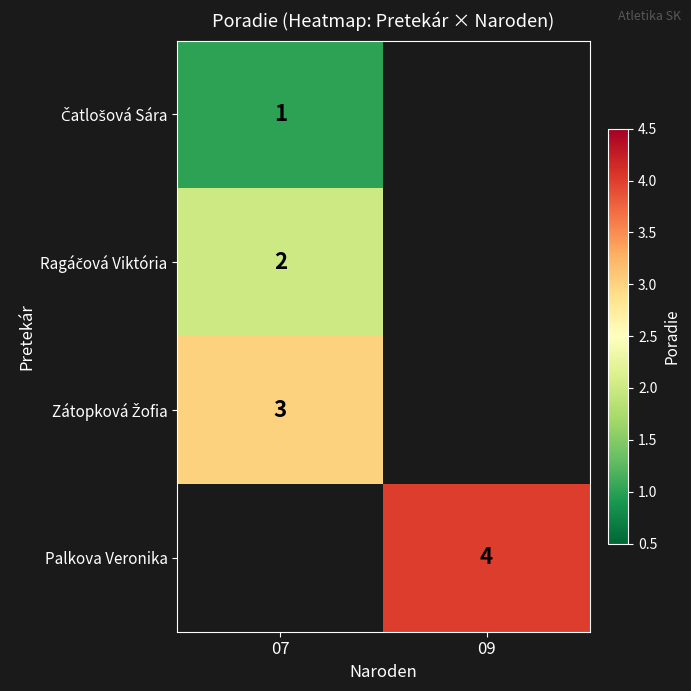

What is the spread (max minus min) of values at 07?

2.0